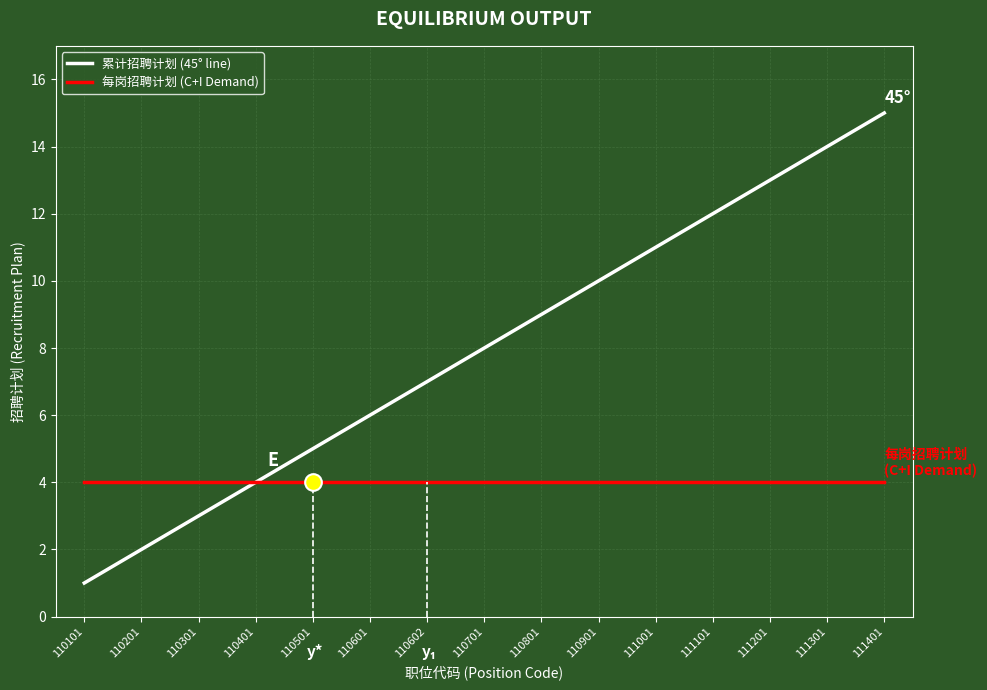

Which series changed the most between 110601 and 110901?

累计招聘计划 (45° line)